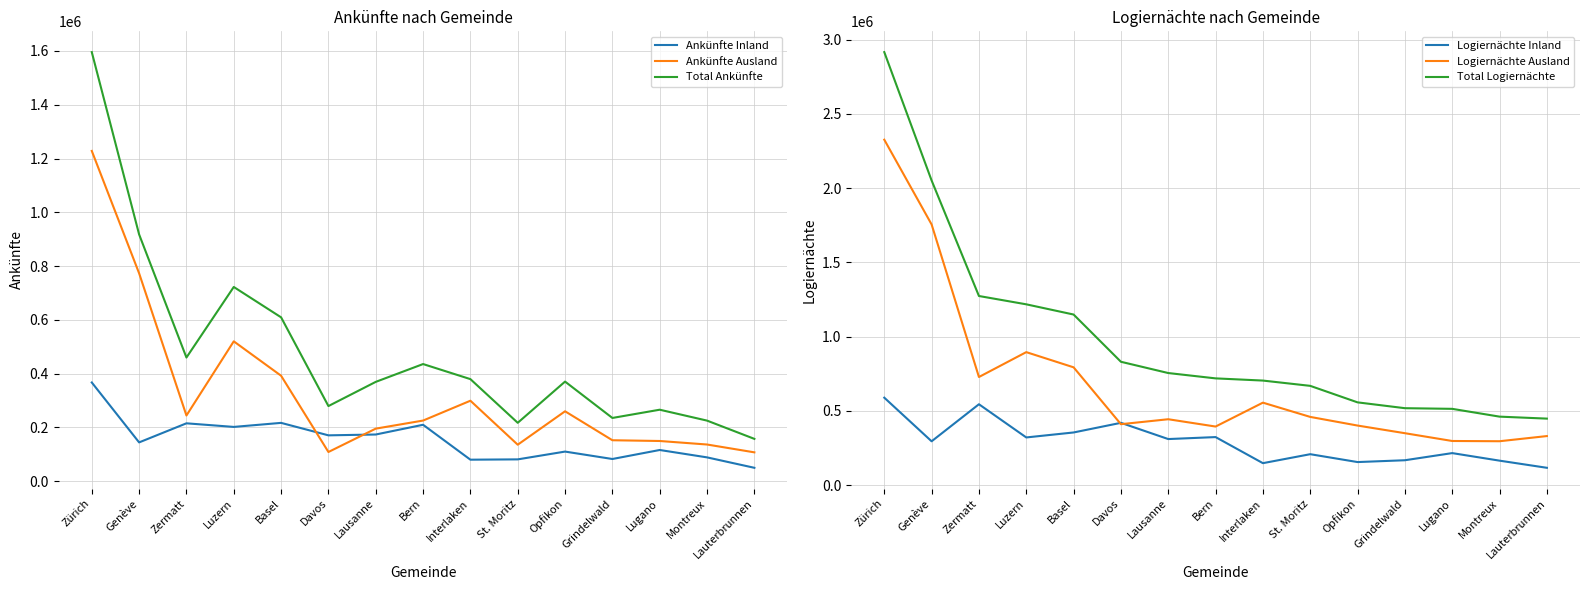

Is the value of Ankünfte Ausland at Opfikon greater than the value of Logiernächte Ausland at Lugano?

No